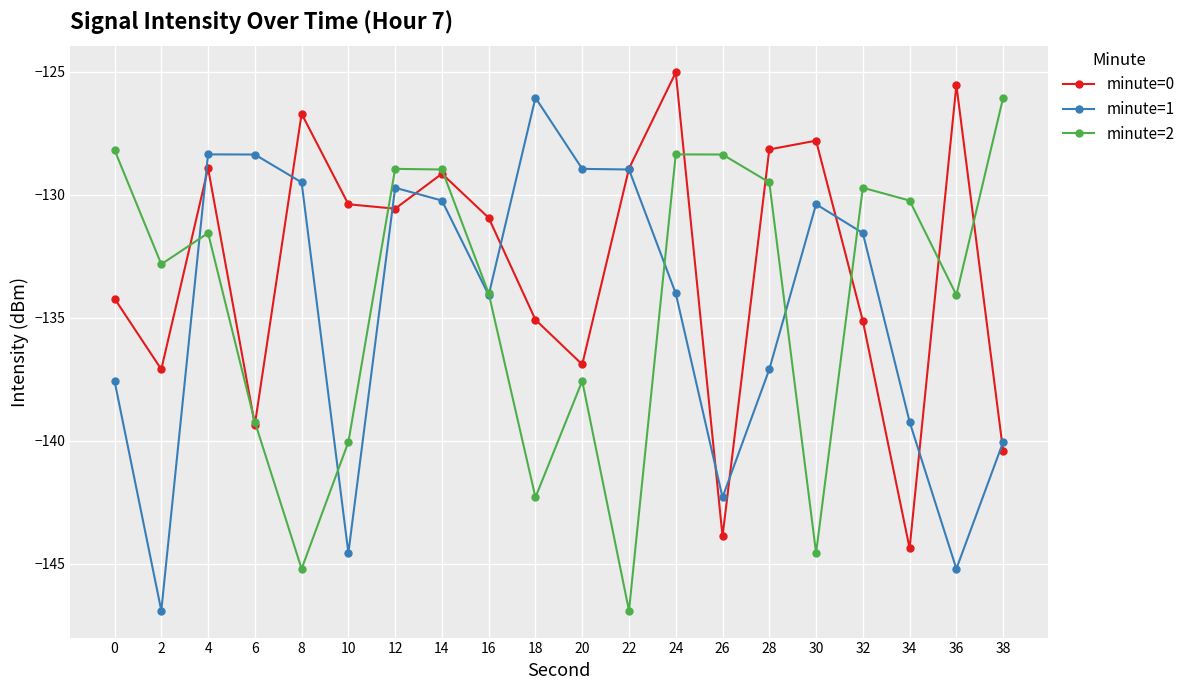

True or false: minute=1 has a value of -134.0 at 24.

True